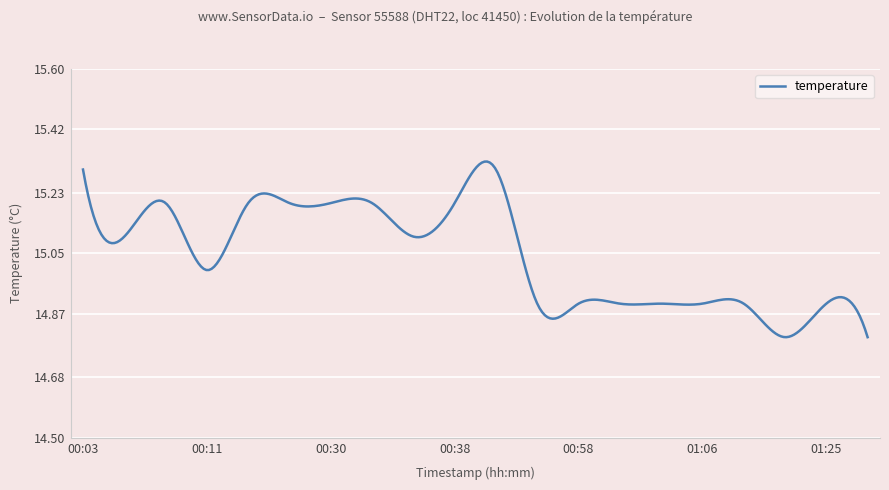

Does the chart have visible grid lines?

Yes